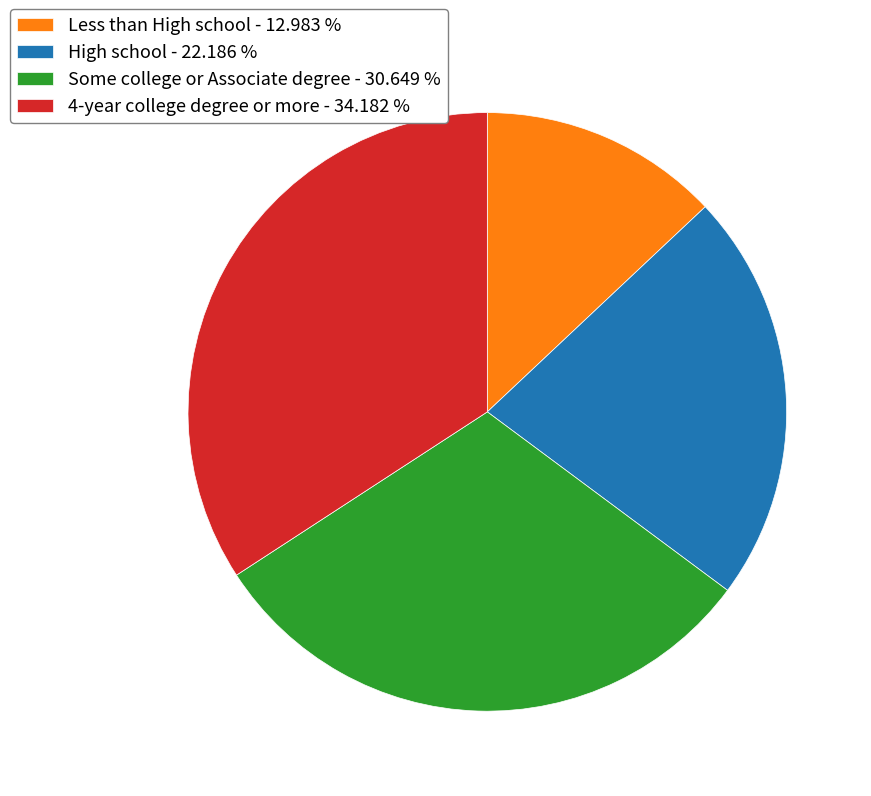

Which has a higher value, High school or Some college or Associate degree?

Some college or Associate degree